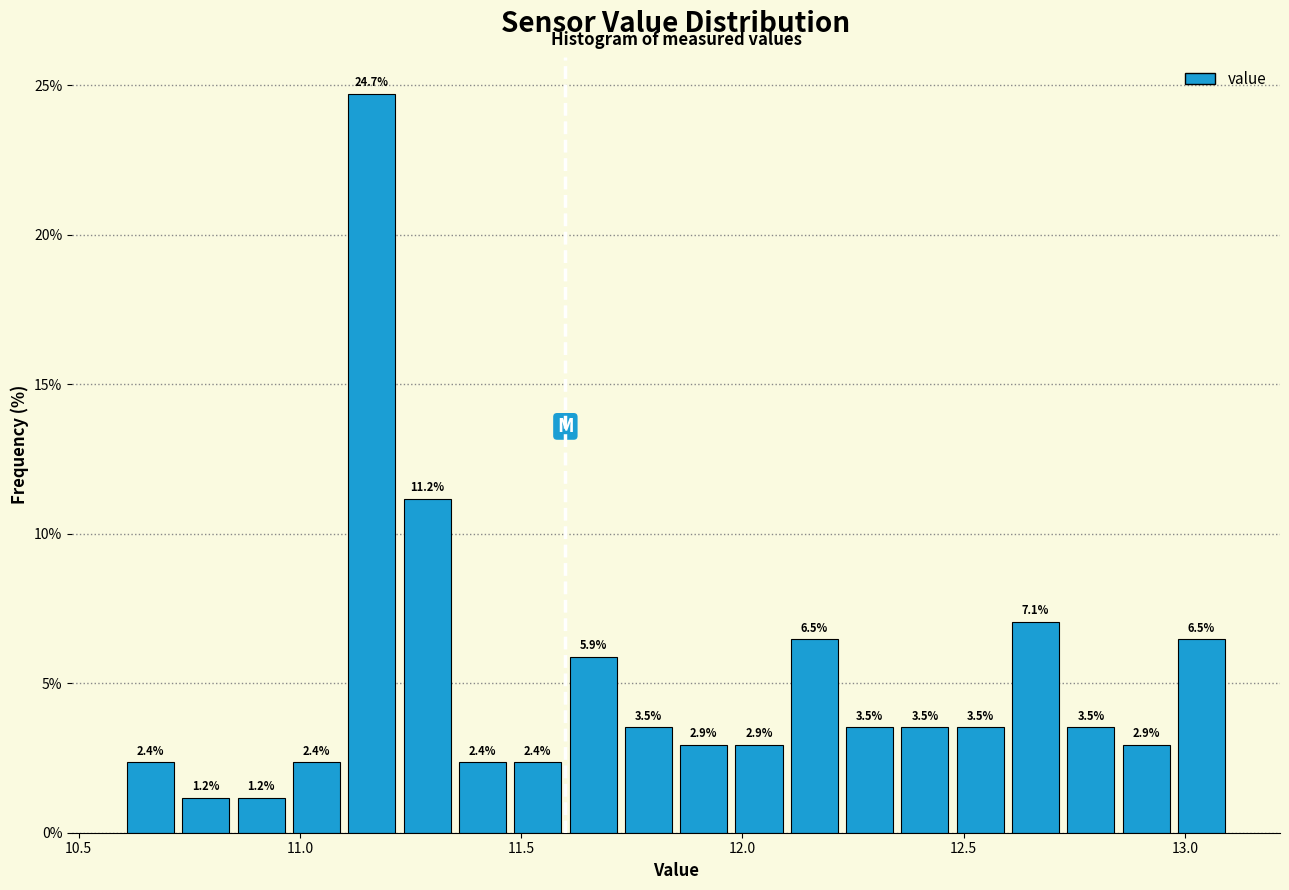

Around what value on the x-axis is the tallest bar? Give the approximate position of its centre, as read against the axis.

11.15